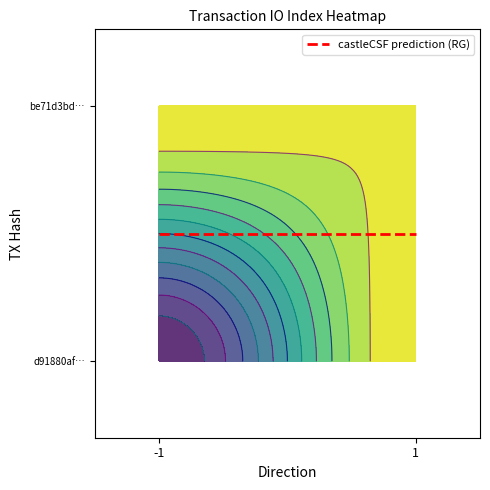

Reading right to left, what are all the values shown in this chart?

d91880afc69fb4d04f28ef7555aeb9972282a40: valid_mainchain=1.0	value=0.7	io_index=48.0	direction=-1.0
be71d3bdf7fb32b3780070d57fd416639c6958e: valid_mainchain=1.0	value=0.7	io_index=4.0	direction=1.0